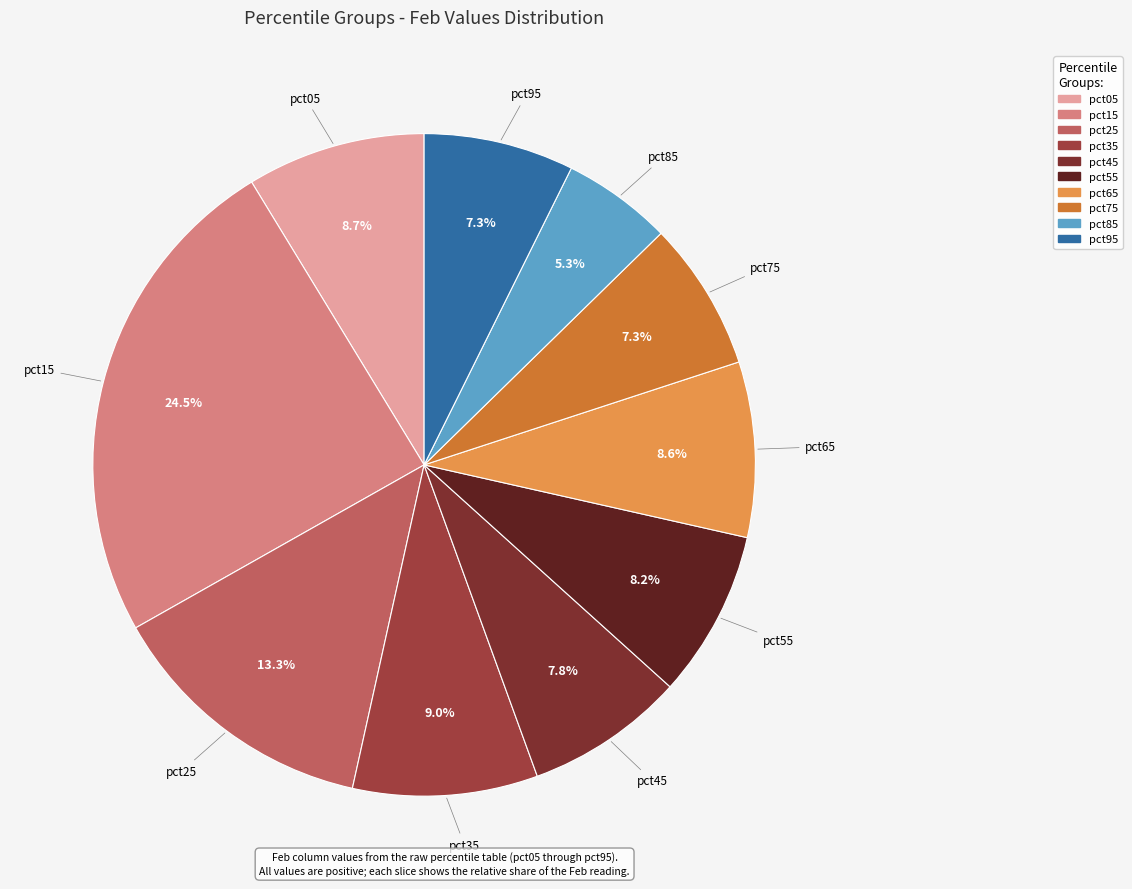

What is the smallest slice in the pie chart?

pct85